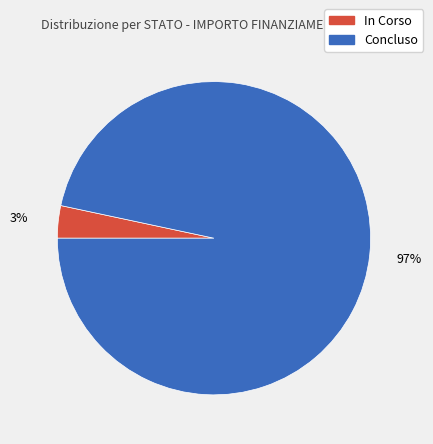

Rank the categories by value from lowest to highest.

In Corso, Concluso